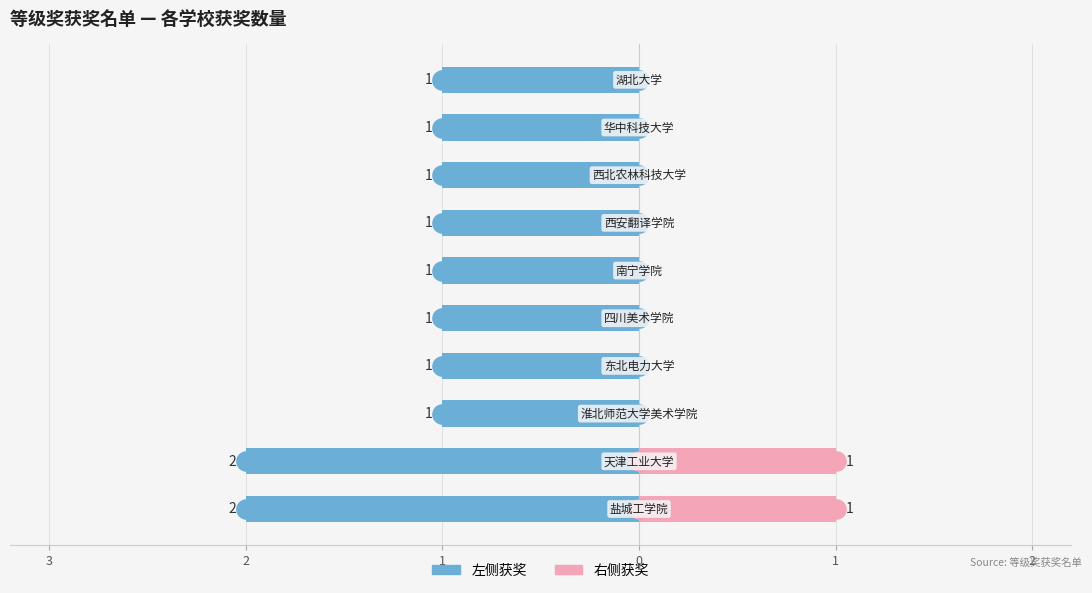

What is the total value across all series at 1?

-1